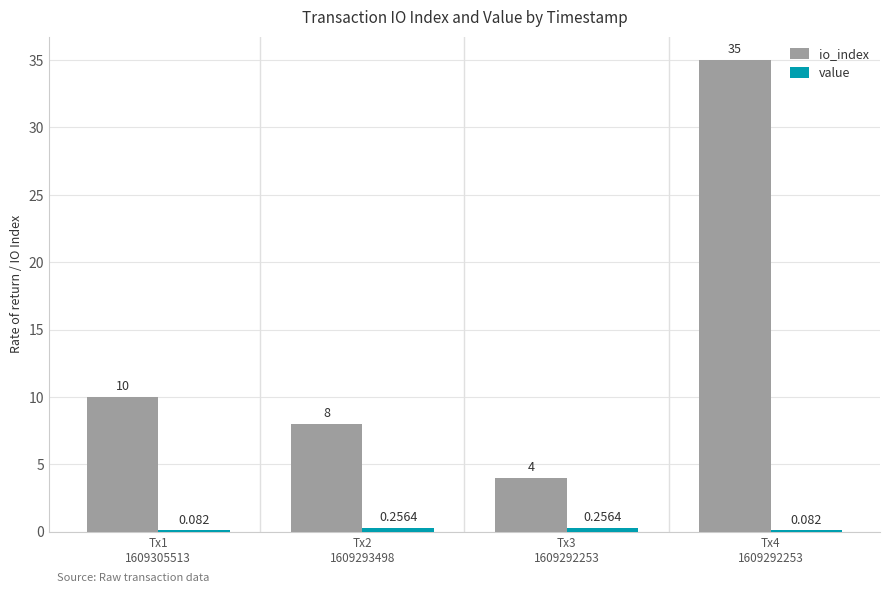

Which series has the largest total across all categories?

io_index